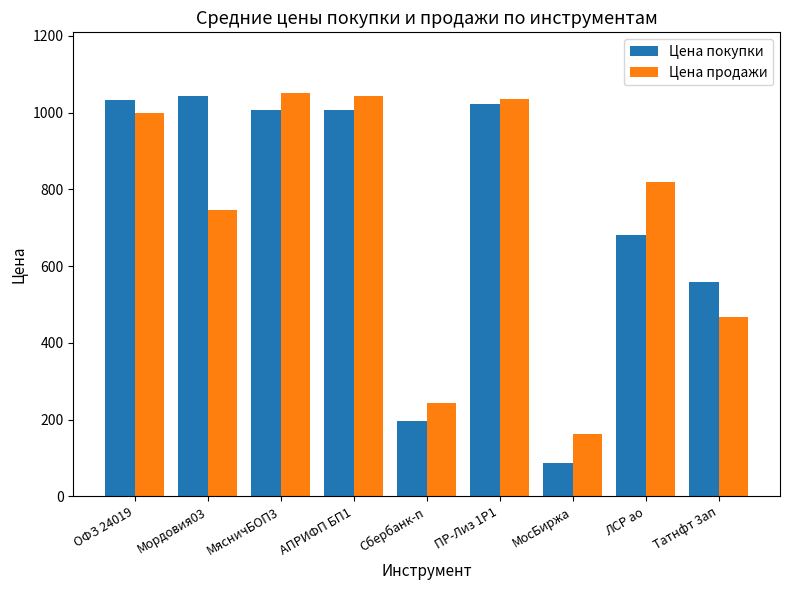

Which series has the widest spread of values?

Цена покупки